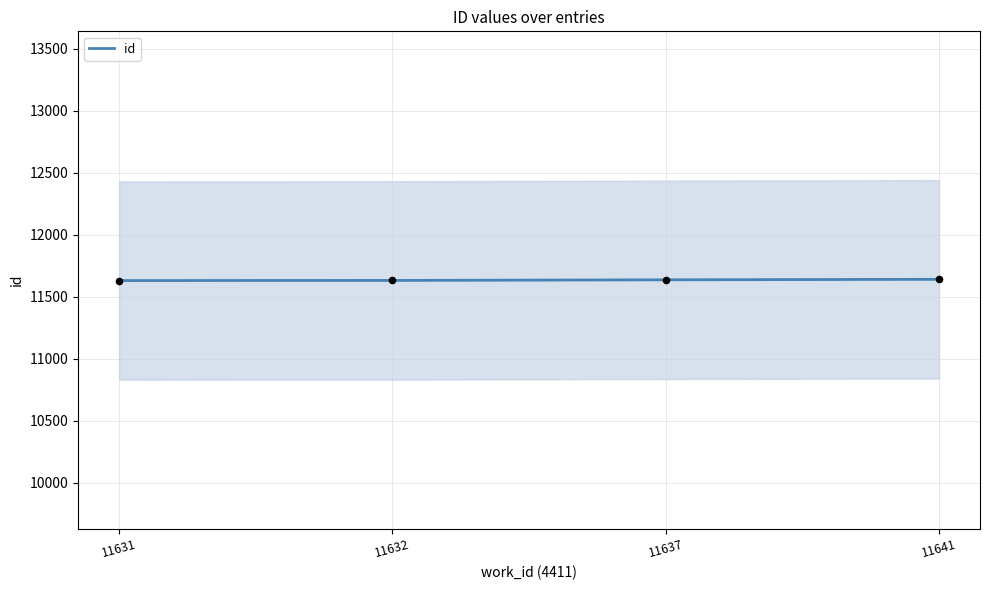

Approximately how many times larger is the value at 11631 compared to 11632?

1.0